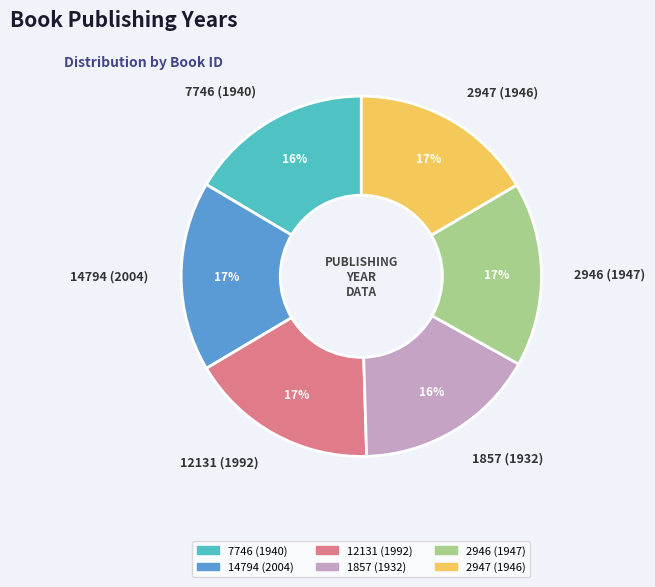

Is the sum of 12131 (1992) and 14794 (2004) greater than half?

No